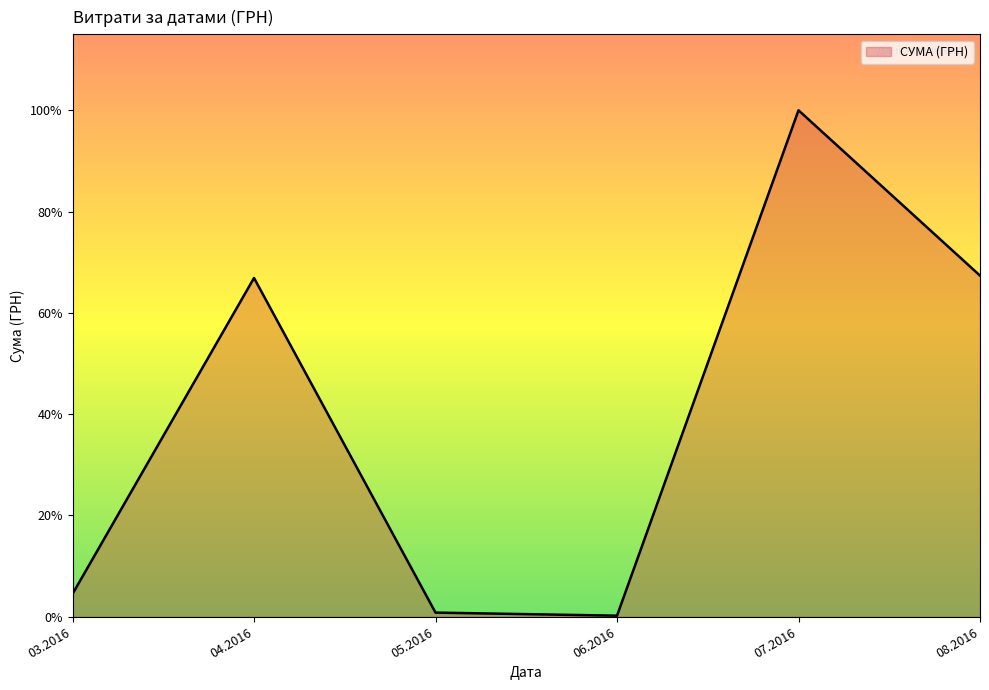

Does the chart display data point markers on the line(s)?

No